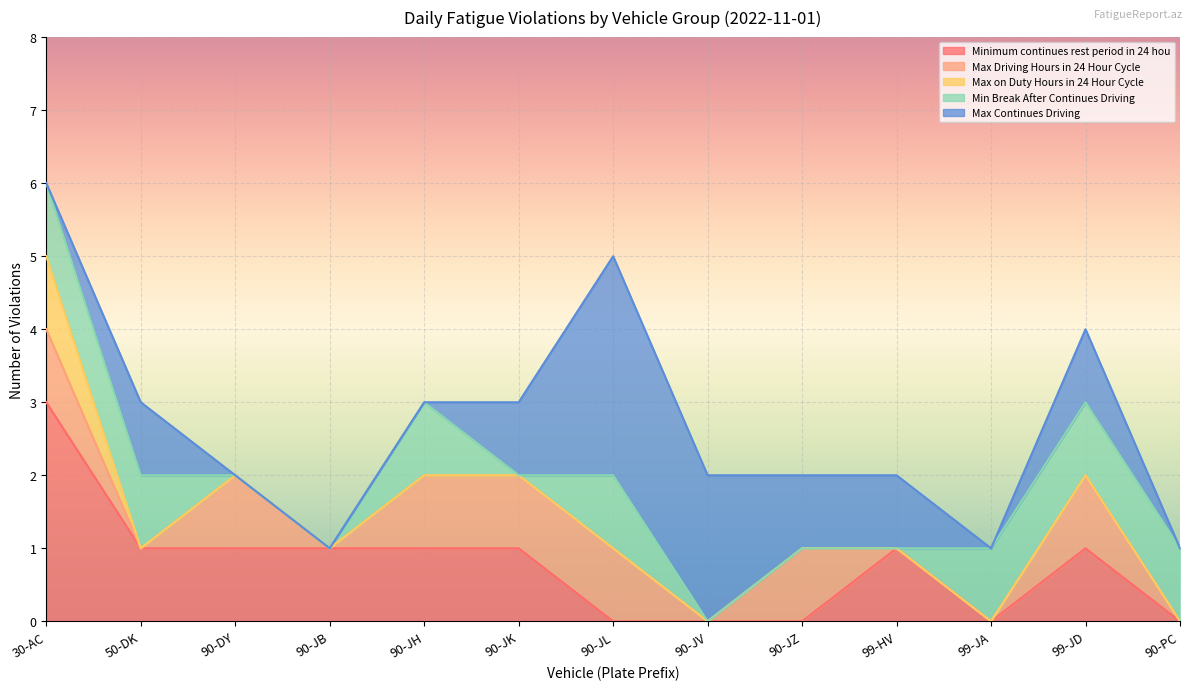

Which category has the highest value in the Minimum continues rest period in 24 hou series?

30-AC